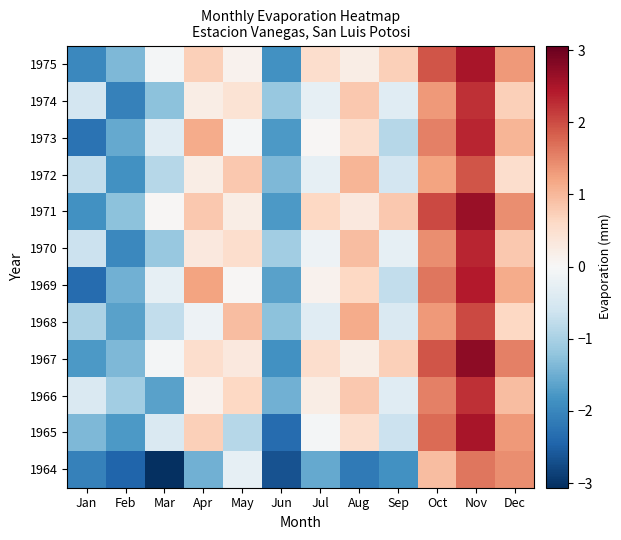

What is the total value across all series at Jan?

-17.1